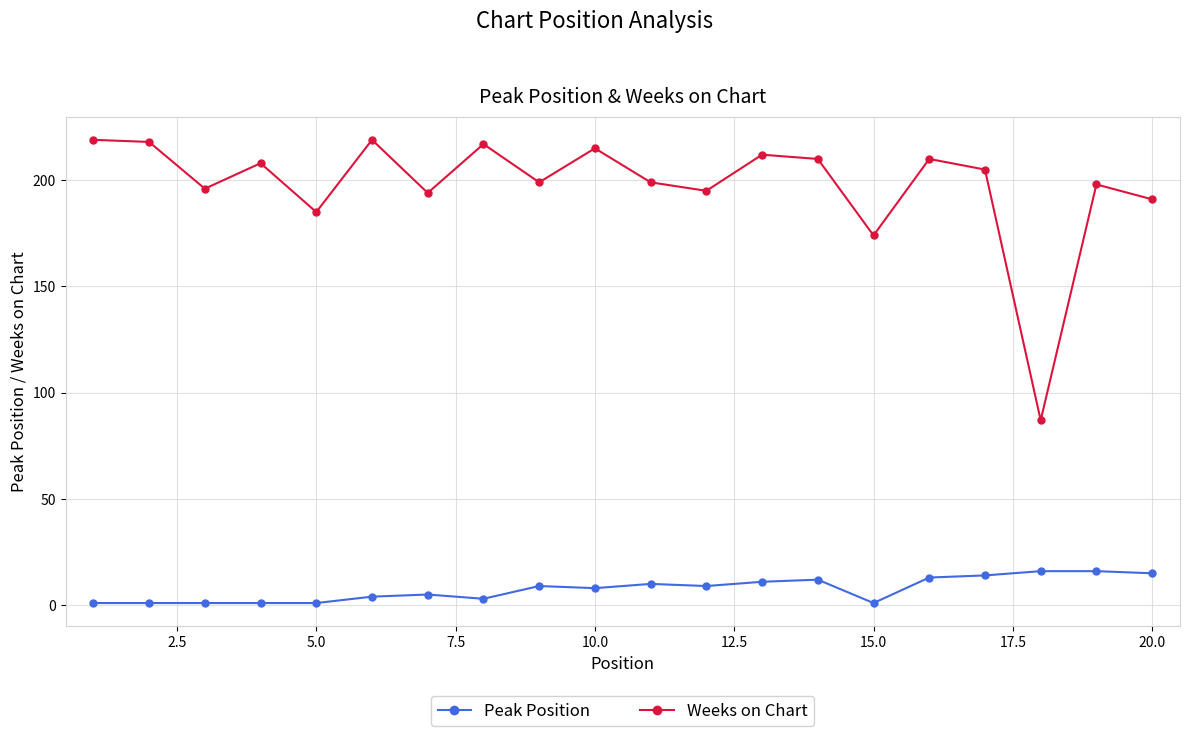

True or false: Weeks on Chart has more than 1 points higher than both neighbors.

True